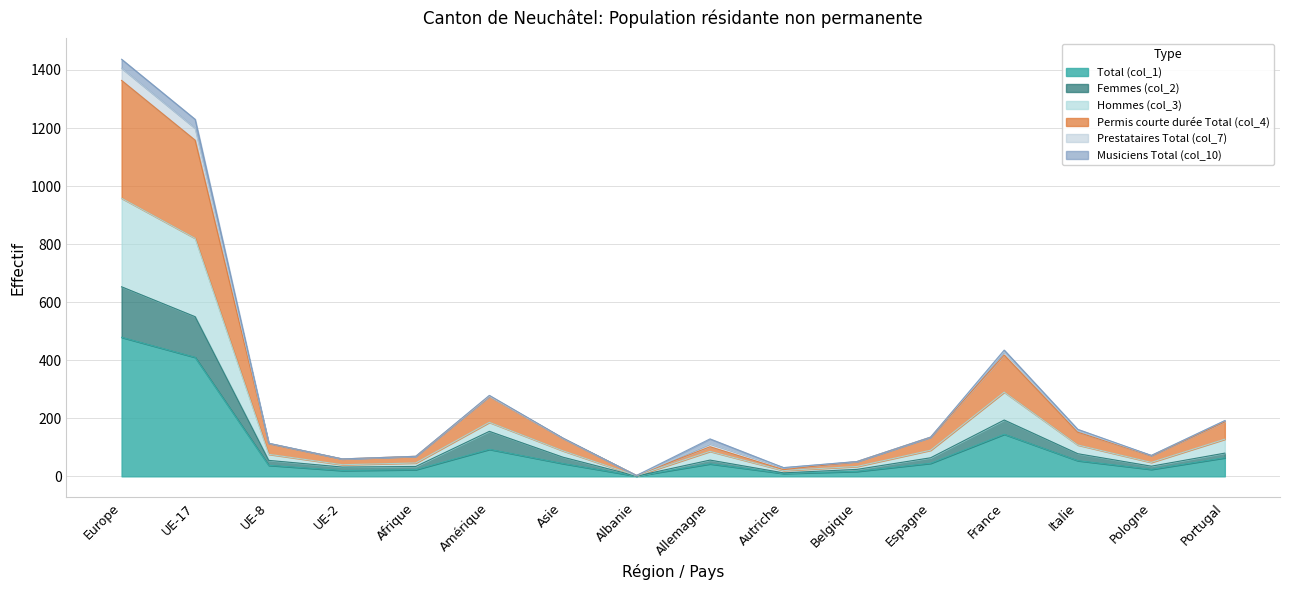

What is the difference between the highest and lowest values at Asie?

88